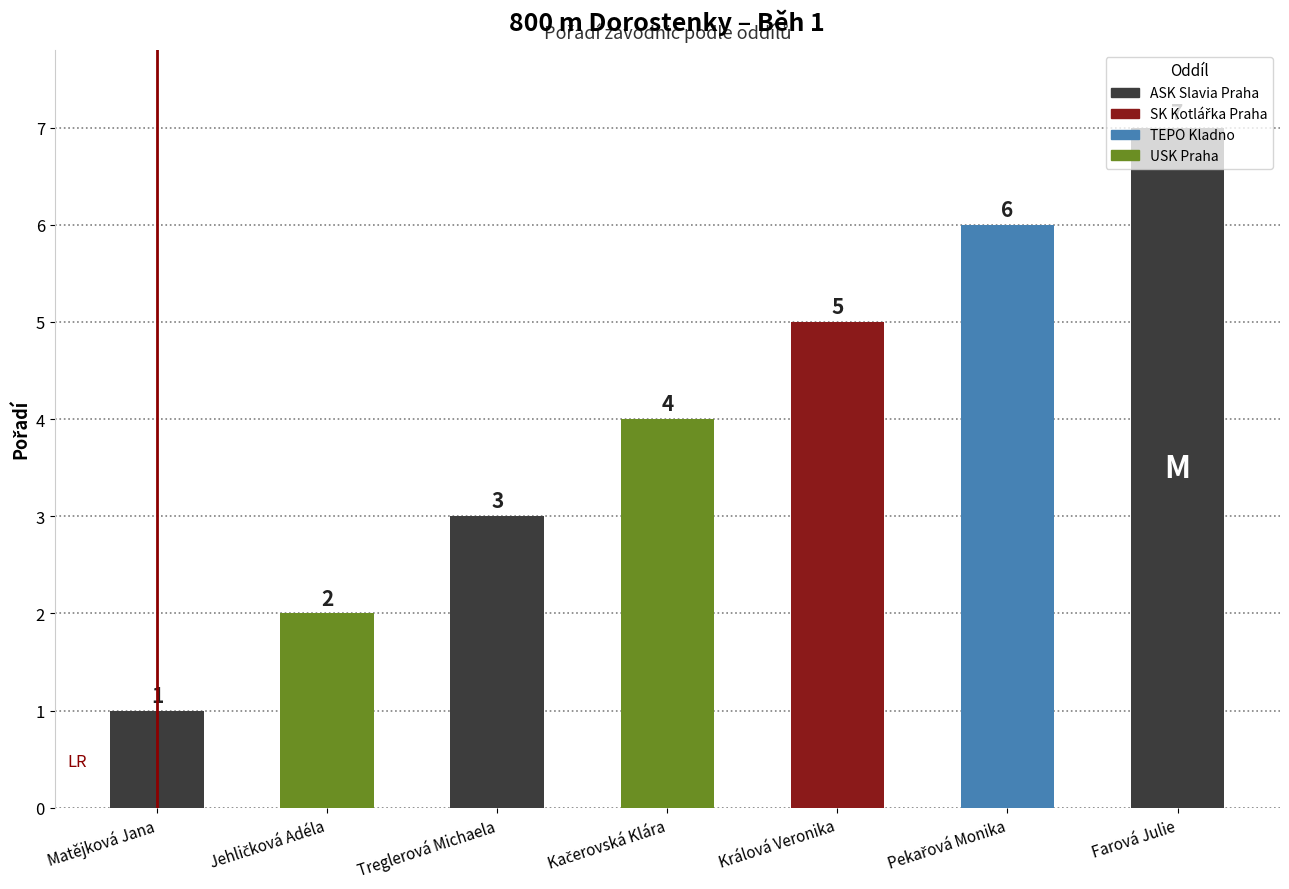

What is the sum of all values?

28